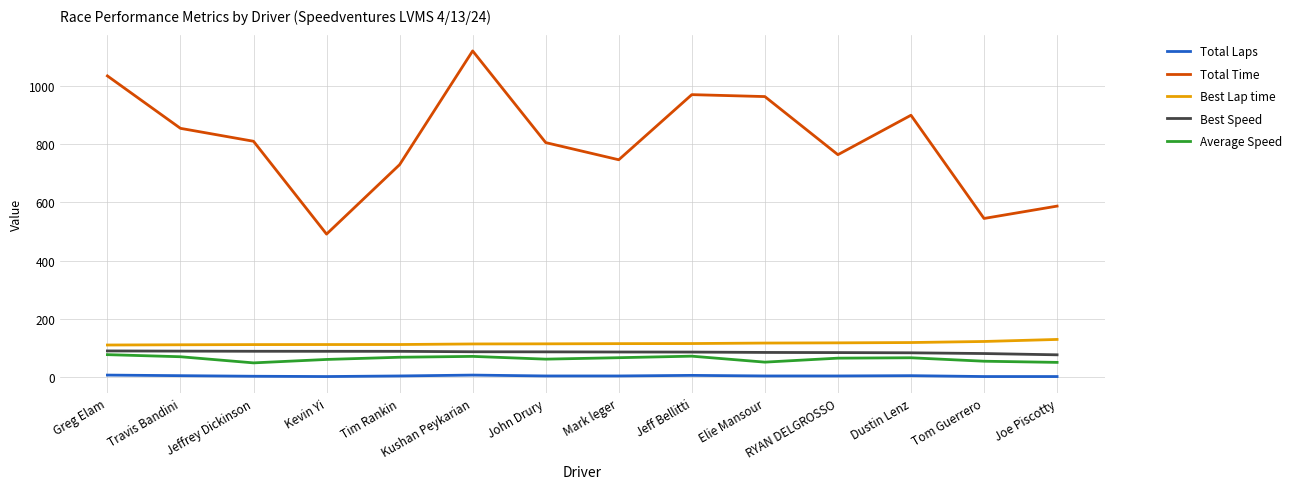

True or false: Best Lap time has a value of 112.7 at Tim Rankin.

True